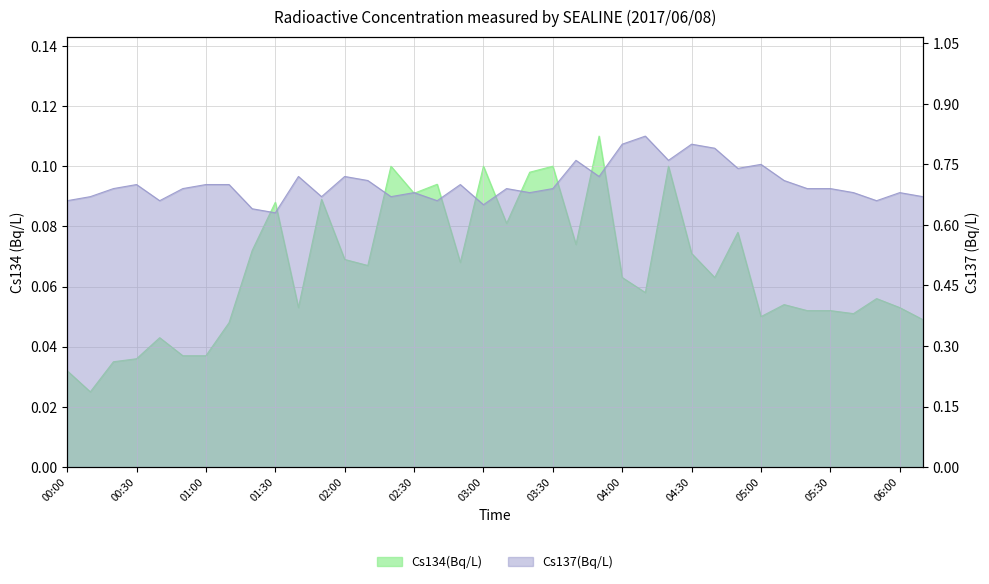

Is the value of Cs134(Bq/L) at 04:10 greater than the value of Cs137(Bq/L) at 02:10?

No